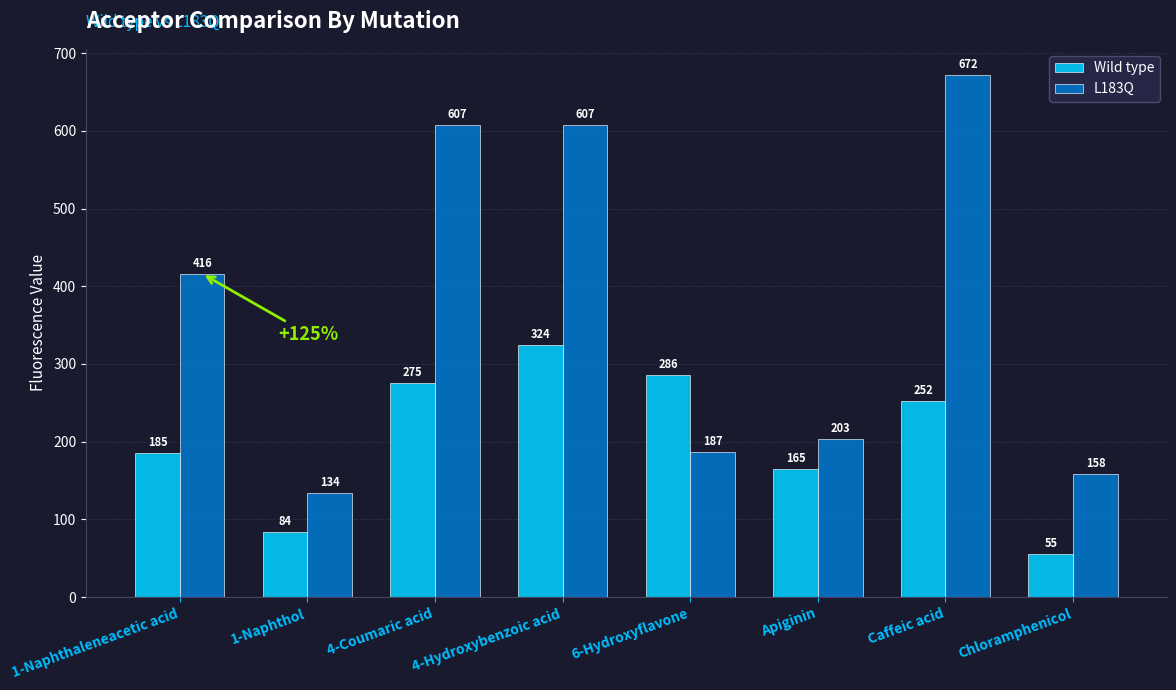

Rank the series by their maximum value, from lowest to highest.

Wild type, L183Q